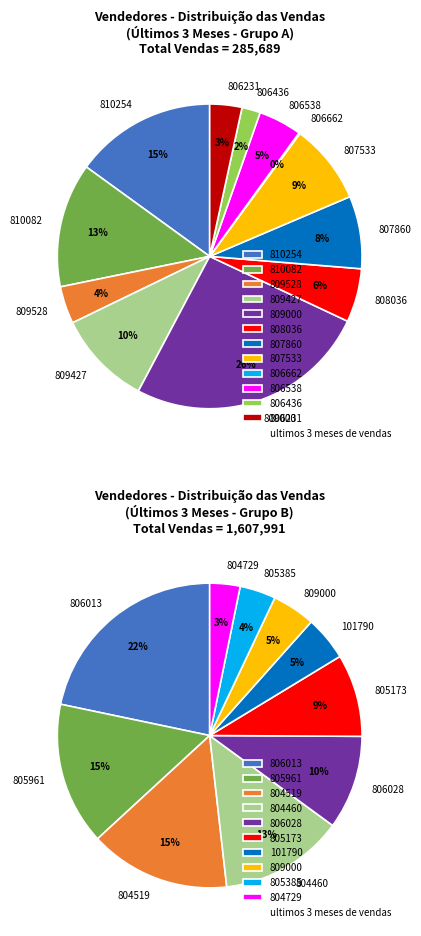

Which slice is the smallest?

806662